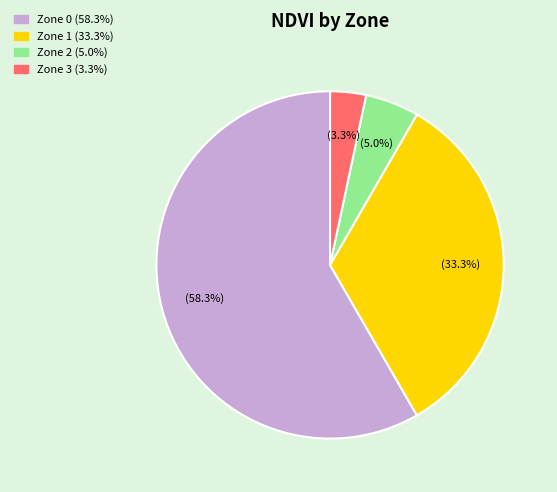

Count the number of slices in the pie.

4